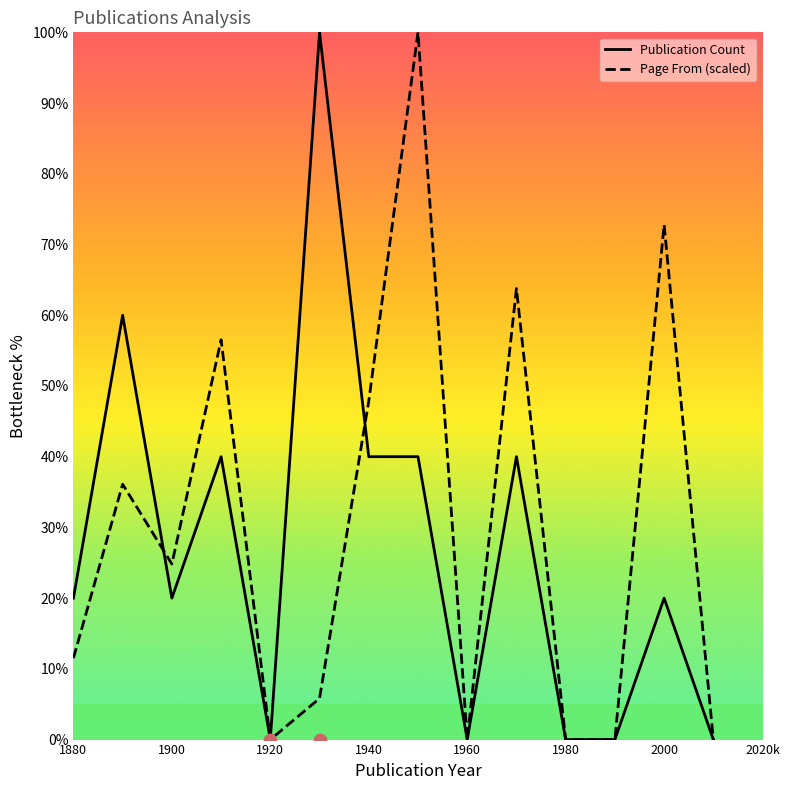

What is the maximum value for Publication Count?

100.0